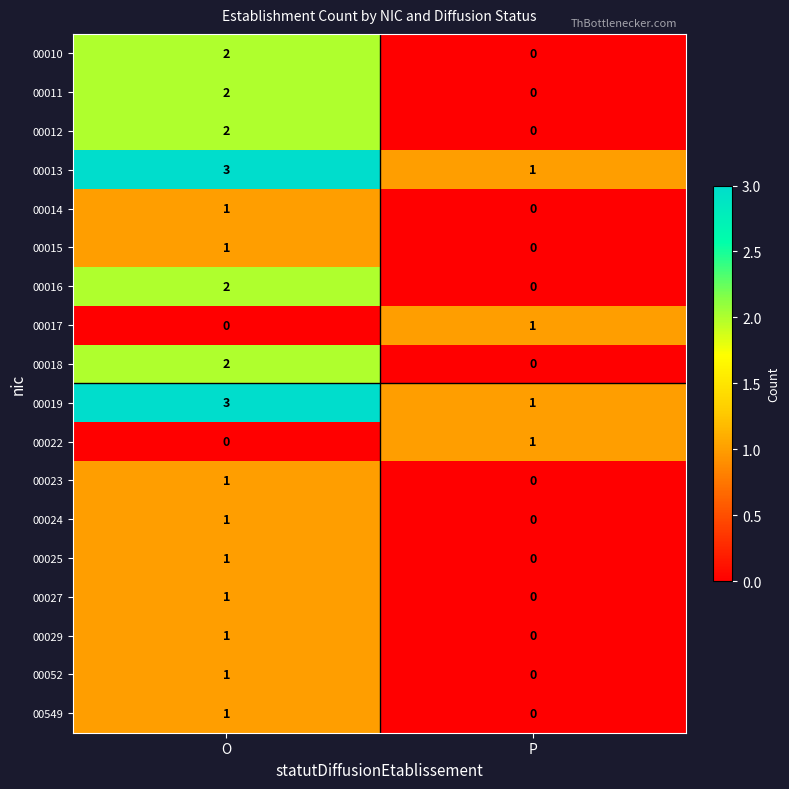

What is the total value across all series at P?

4